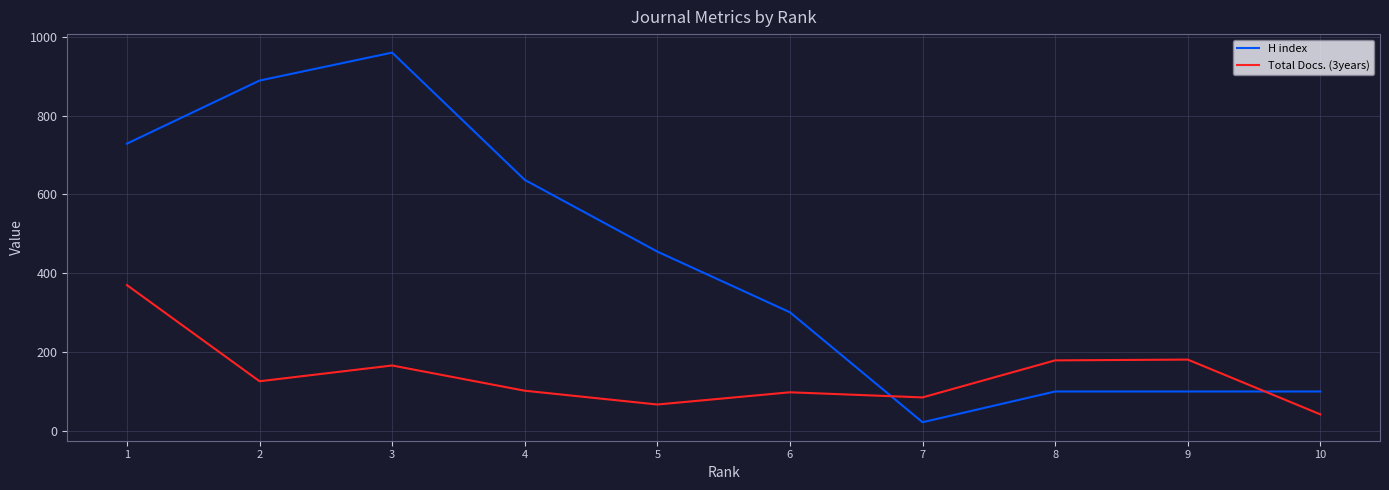

What is the difference between the maximum and minimum values in the H index series?

938